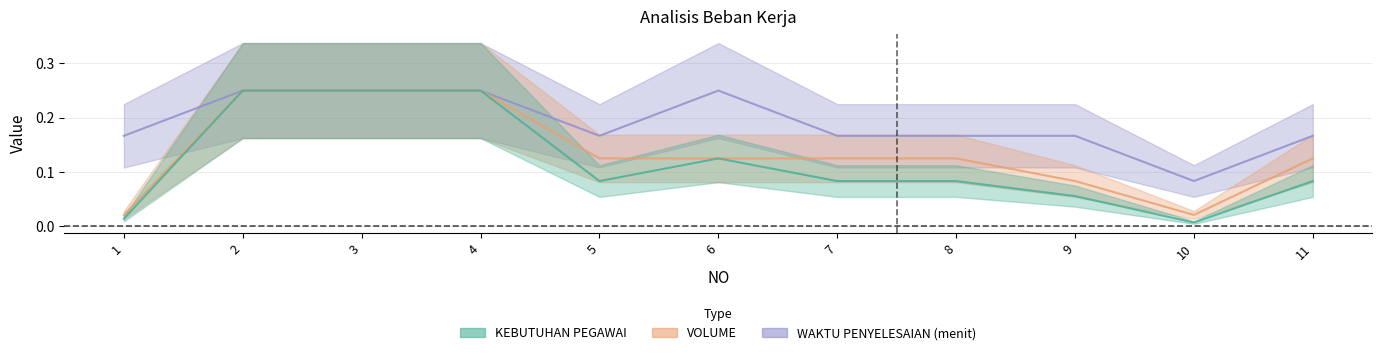

True or false: VOLUME and WAKTU PENYELESAIAN (menit) cross at least once.

False